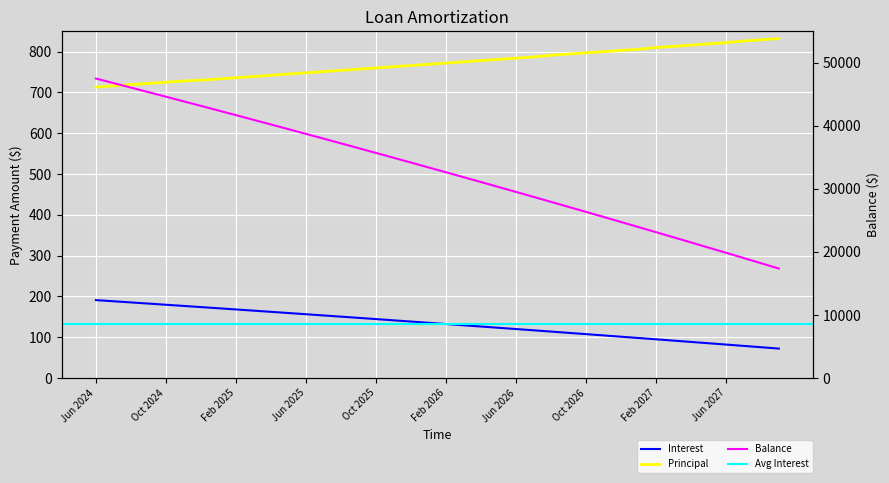

Where is Interest nearest to the value 131?

Feb 2026